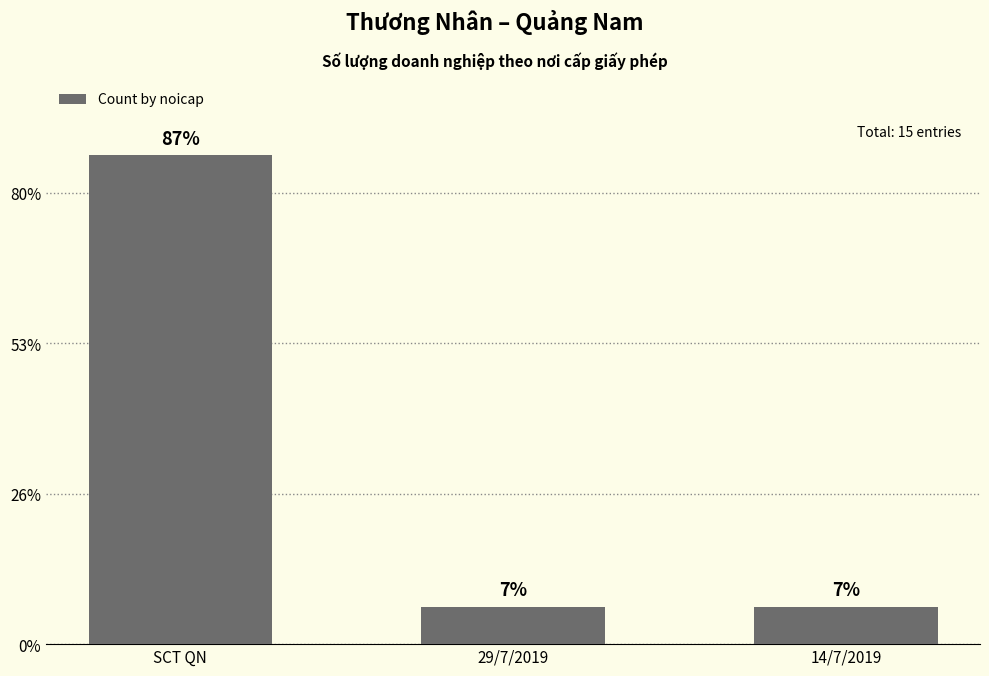

What is the sum of all values?

15